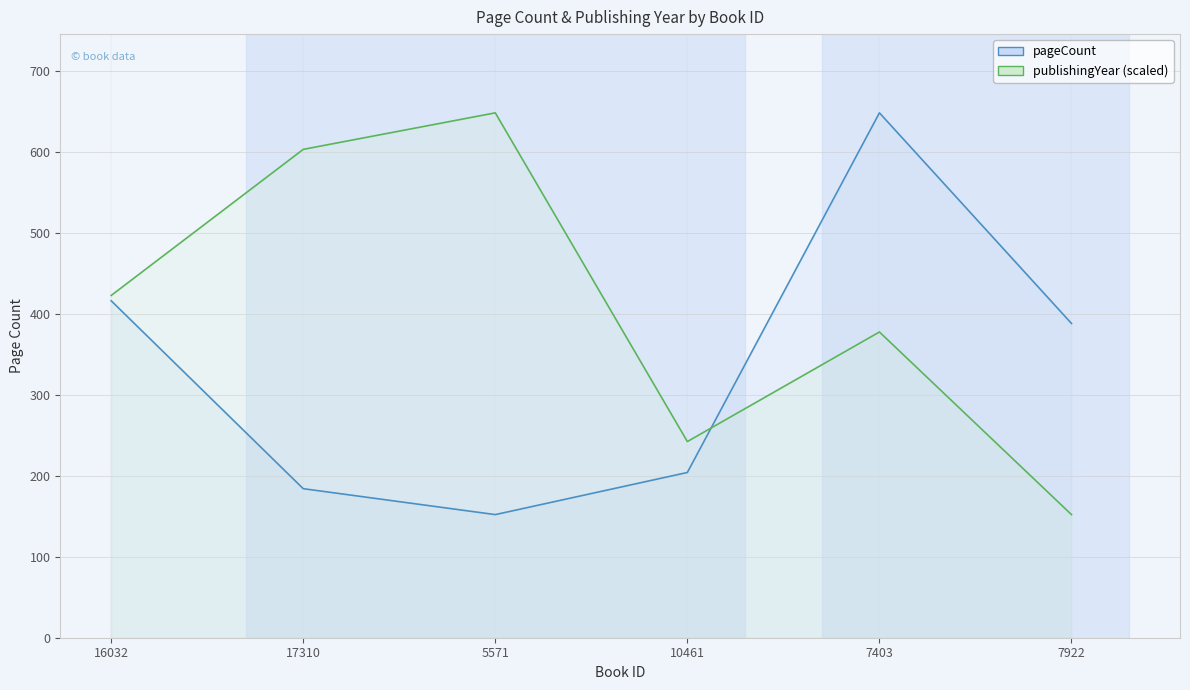

Reading left to right, transcribe all the data shown in this chart.

pageCount: 16032=416.0	17310=184.0	5571=152.0	10461=204.0	7403=648.0	7922=388.0
publishingYear (scaled): 16032=422.5	17310=602.9	5571=648.0	10461=242.2	7403=377.5	7922=152.0